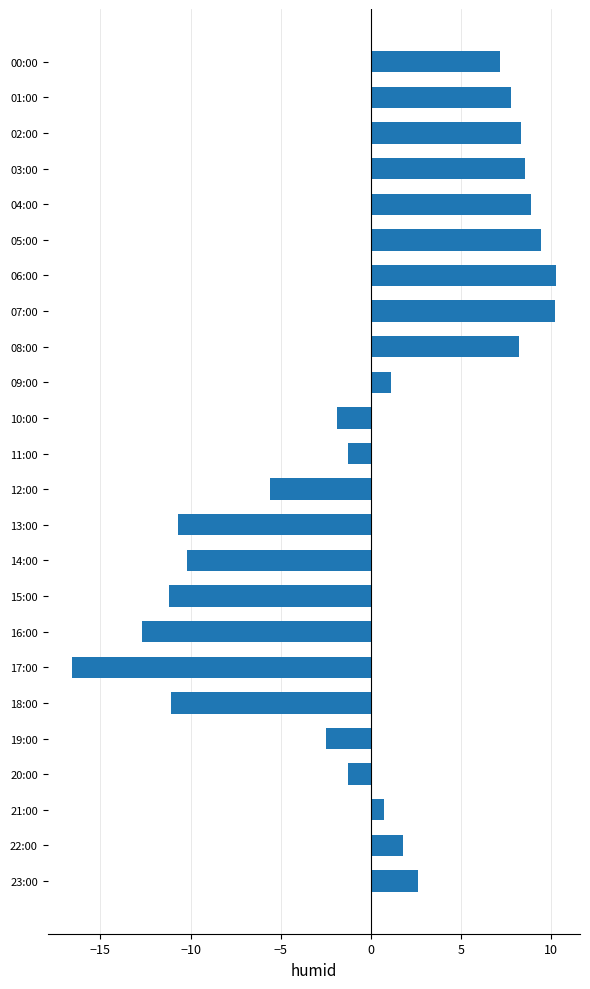

Where is the data nearest to the value -3?

19:00